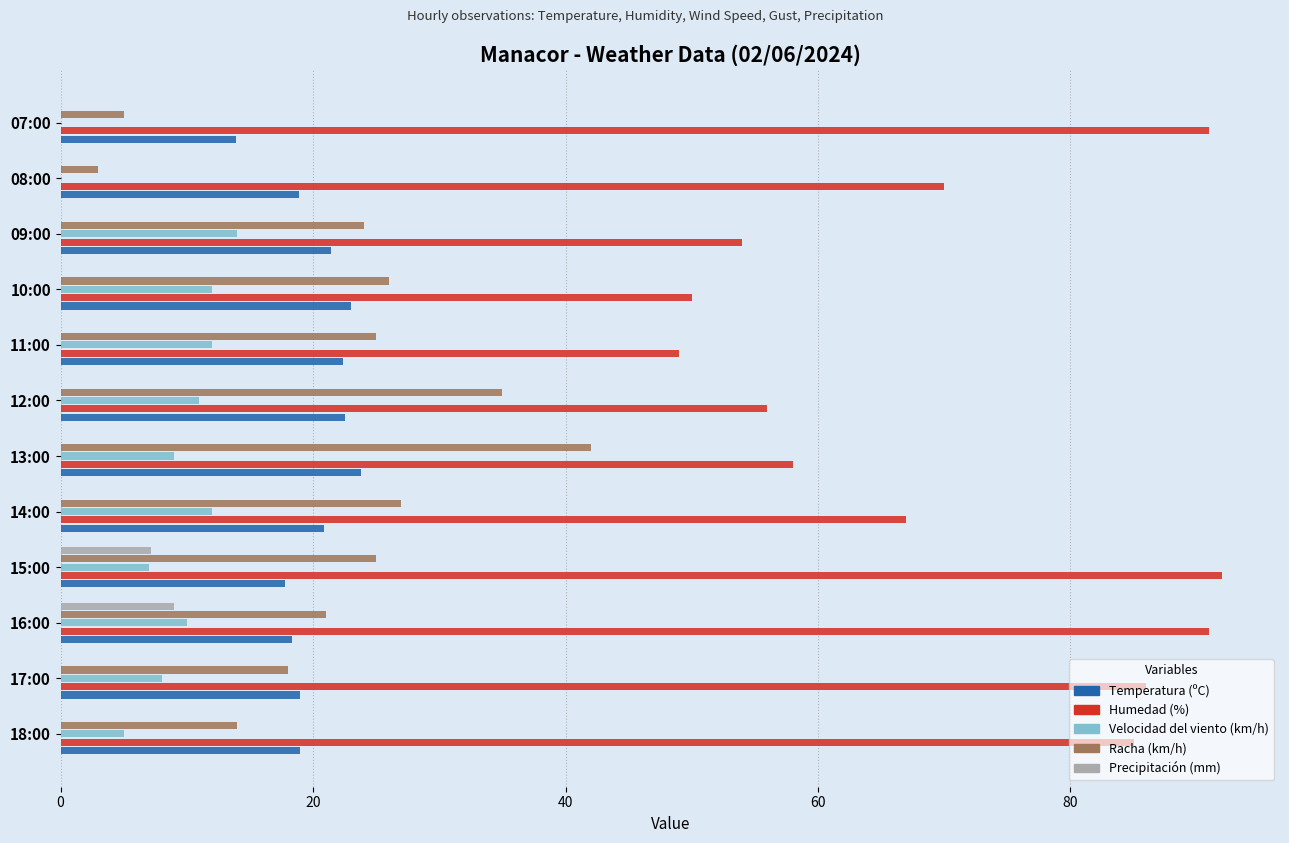

Which series has the largest total across all categories?

Humedad (%)